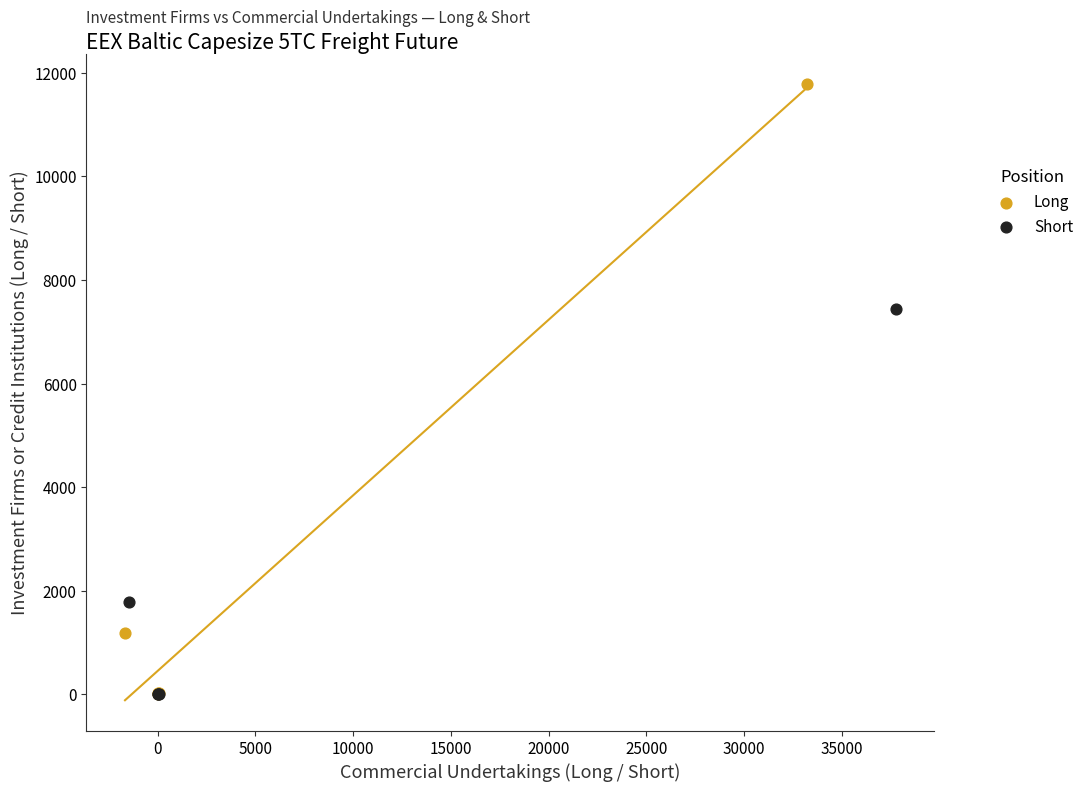

Which series reaches the maximum Y coordinate?

Long